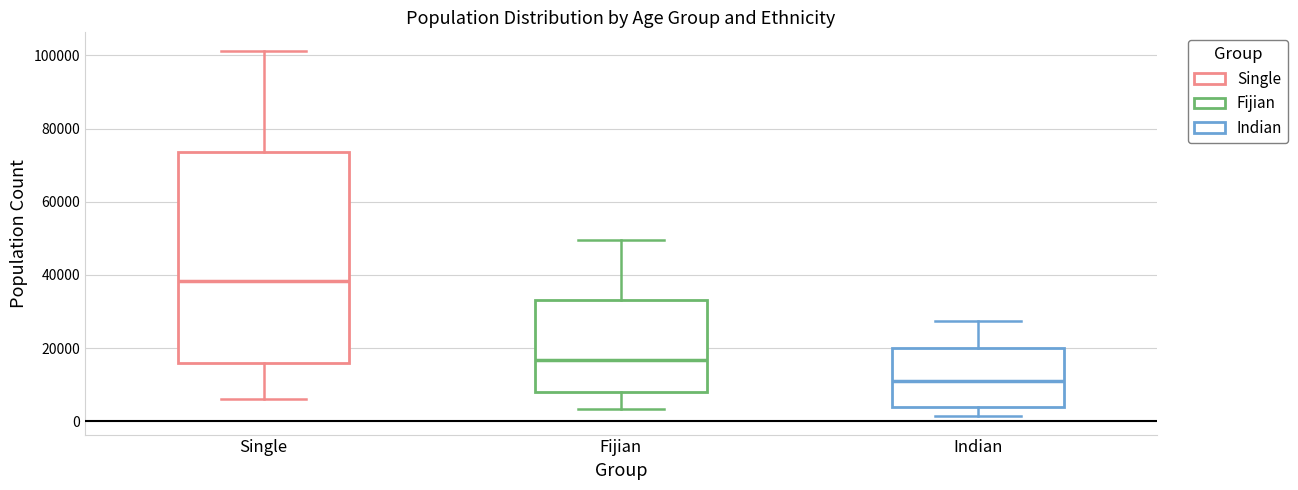

Which box has the highest median line?

Single